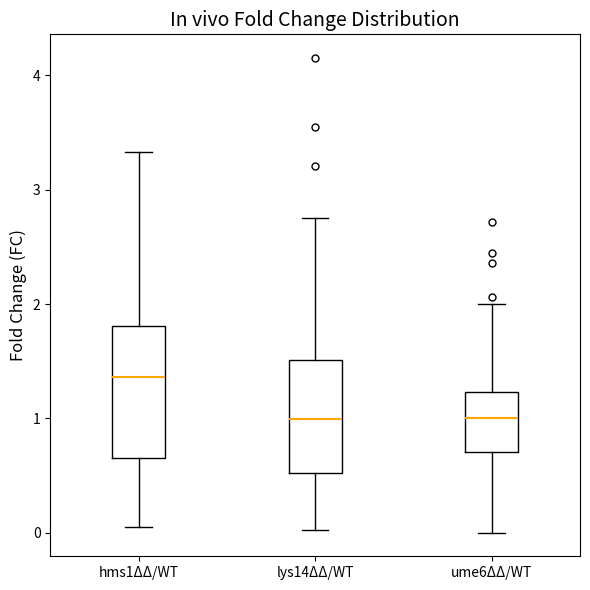

Where does the median line of the box for hms1ΔΔ/WT sit on the y-axis? The values are not printed on the chart, so give them approximately, as read against the axis.

1.4